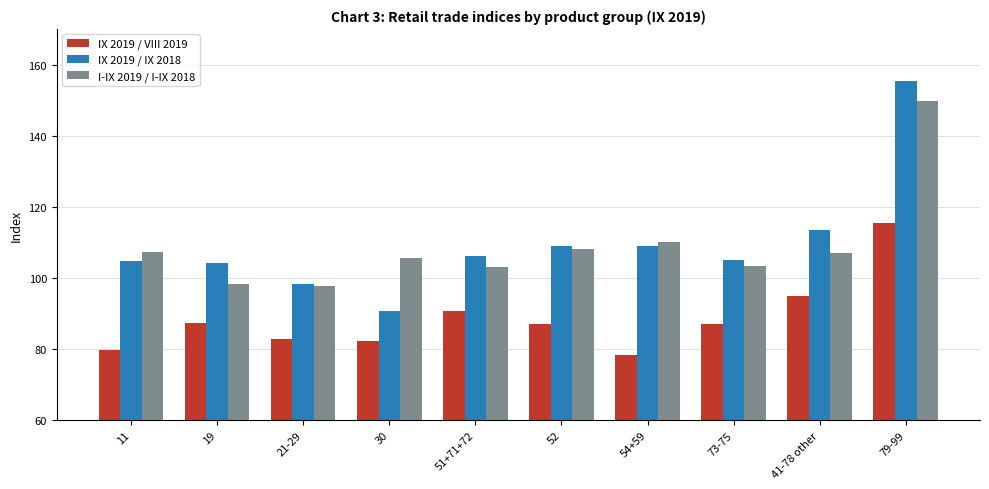

Which label corresponds to the largest value in the chart?

79-99